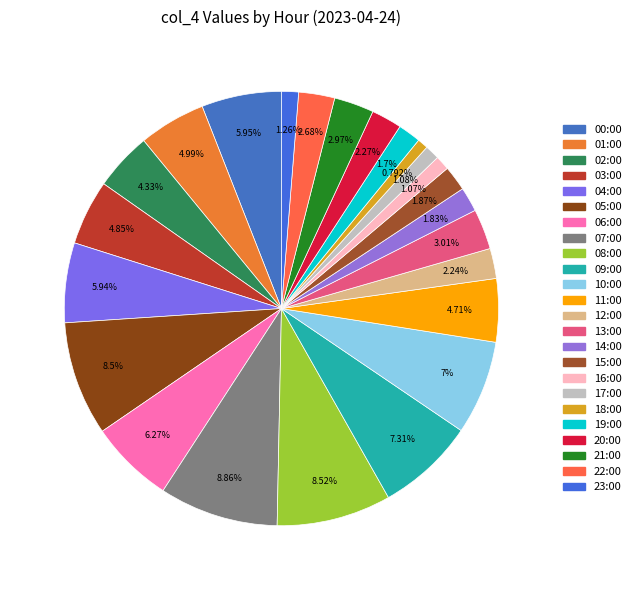

Does 05:00 represent more than half of the total?

No